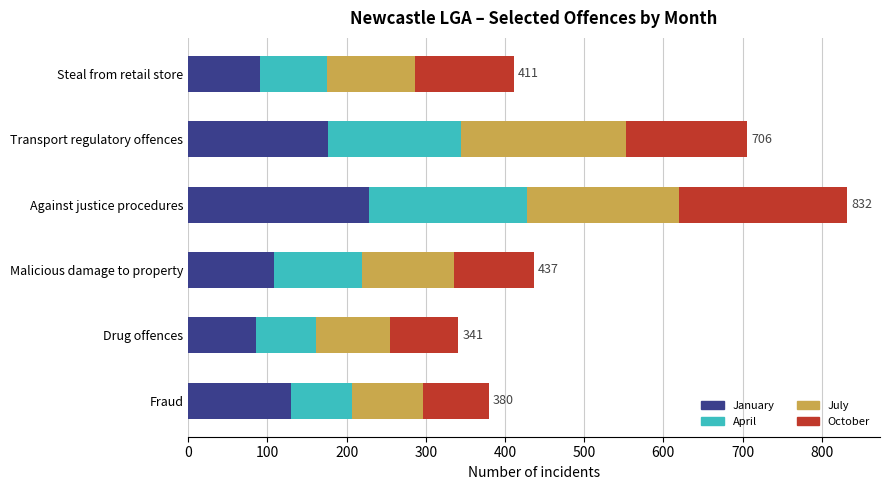

What is the maximum value for January?

228